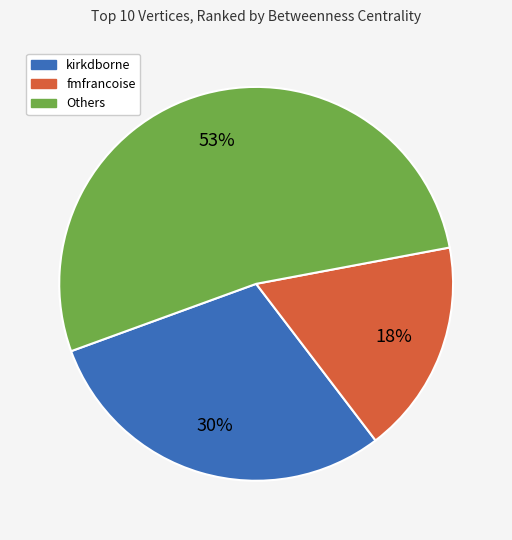

To the nearest percent, what is the average slice percentage?

33%